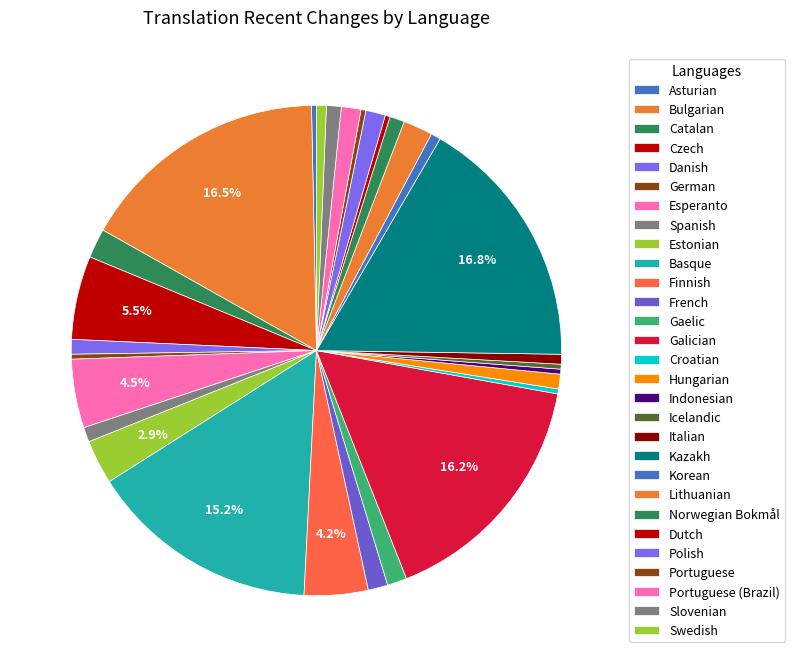

Does Kazakh account for over 50% of the chart?

No